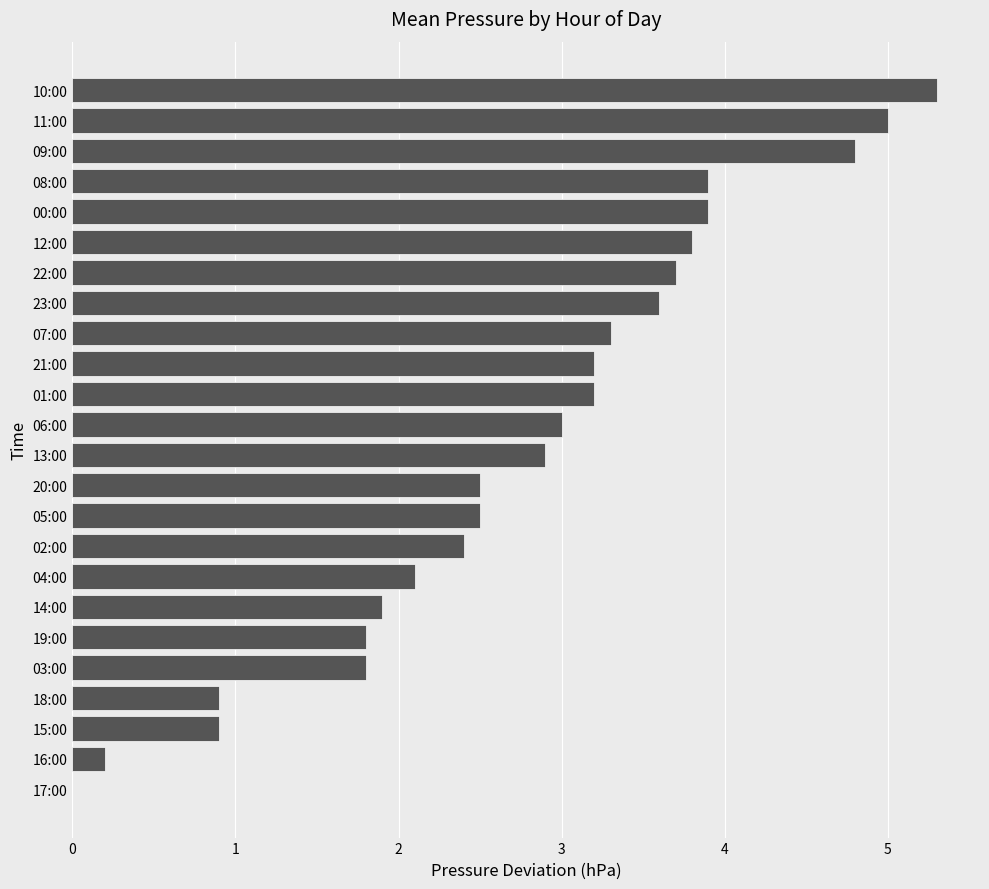

The chart shows a value of 1.6 at 18:00. True or false?

False